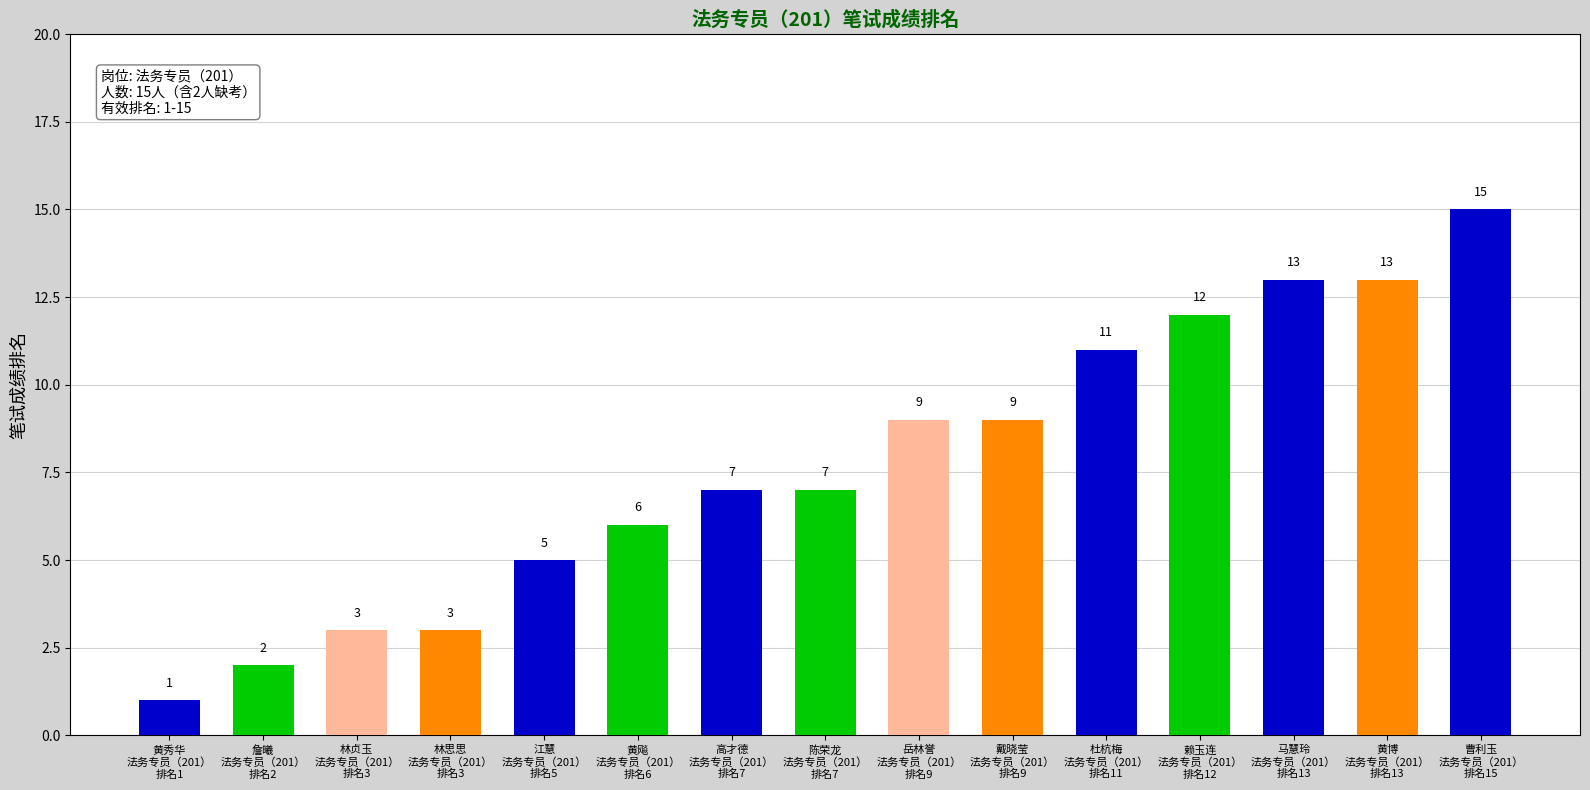

Which label corresponds to the largest value in the chart?

曹利玉
法务专员（201）
排名15